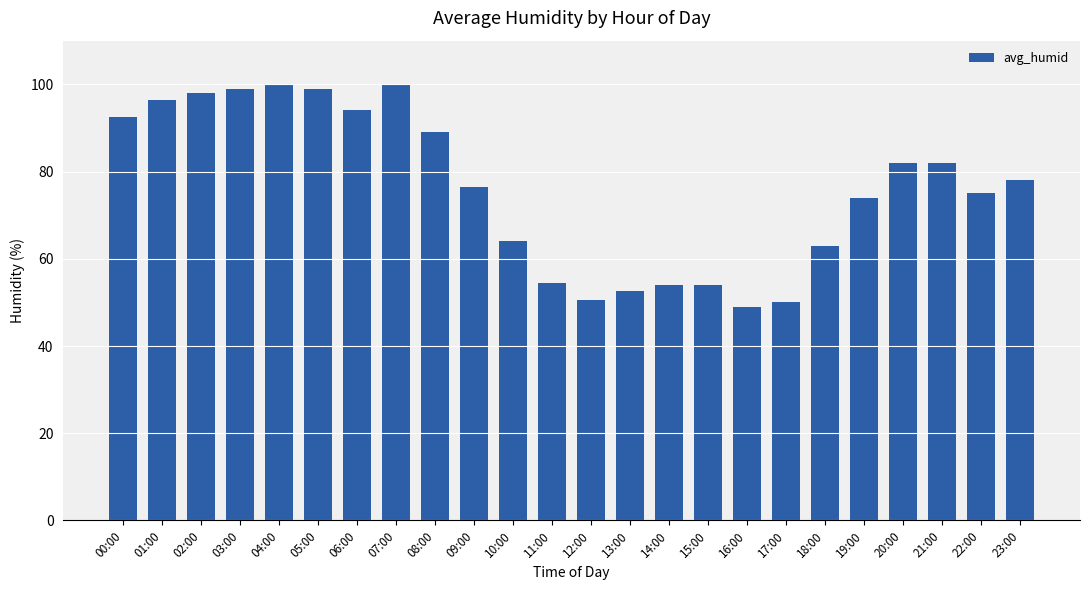

What is the value of the 12th bar from the left?

54.5